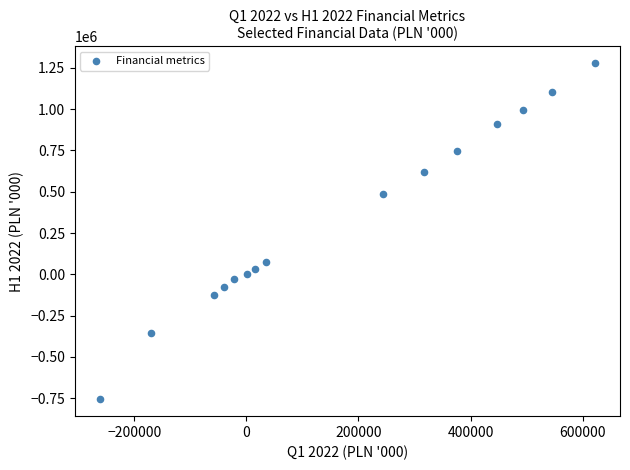

What is the range of Y values (max minus min)?

2036264.5